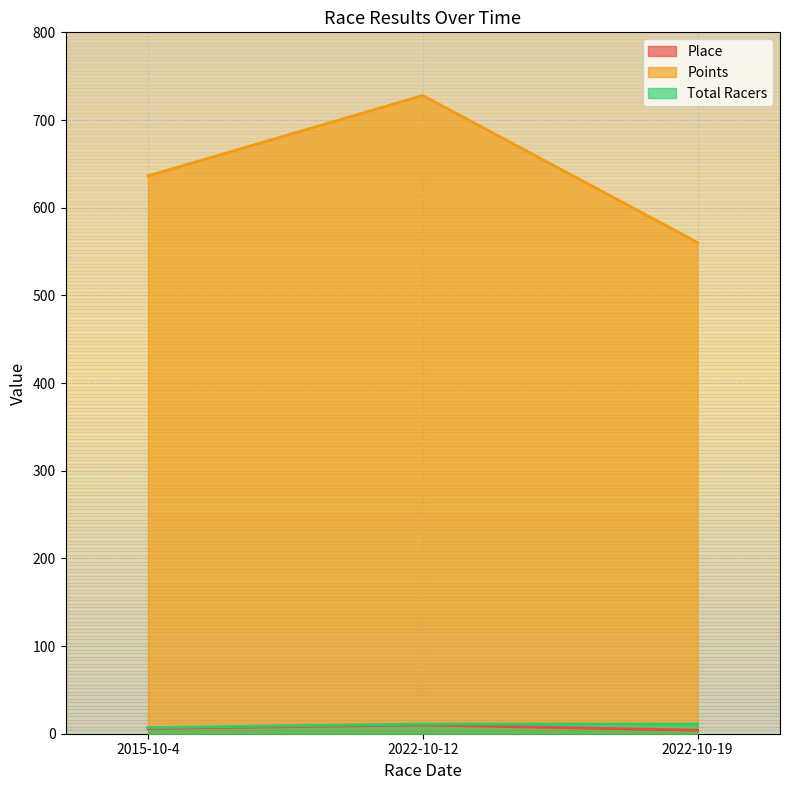

How many data points in Points are less than 636?

1